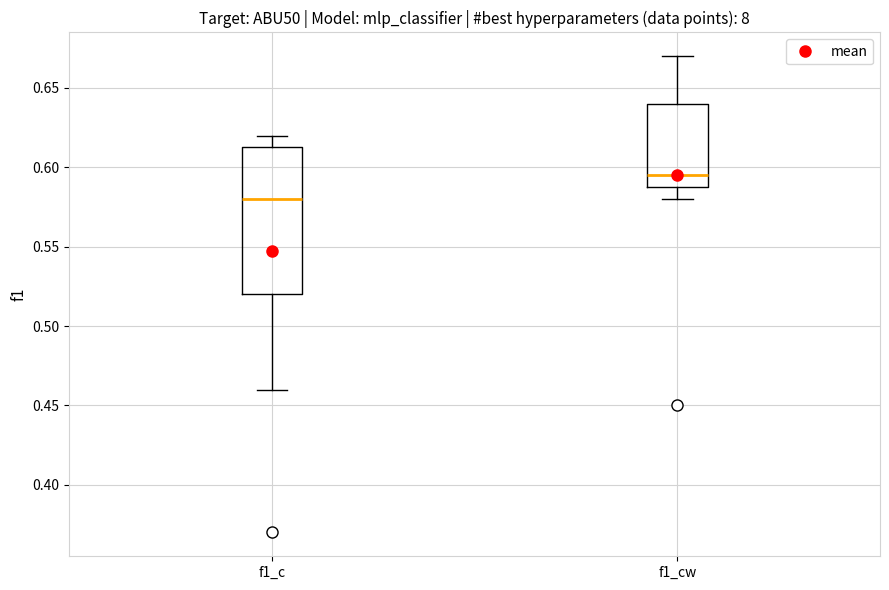

Which box is the tallest, from its lower edge to its upper edge?

f1_c